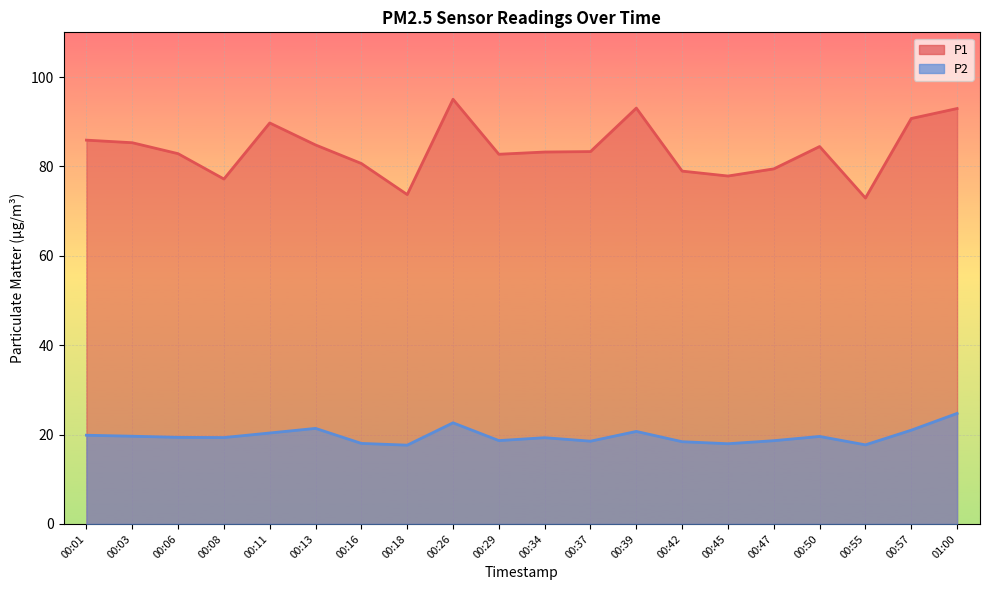

True or false: P2 and P1 cross at least once.

False